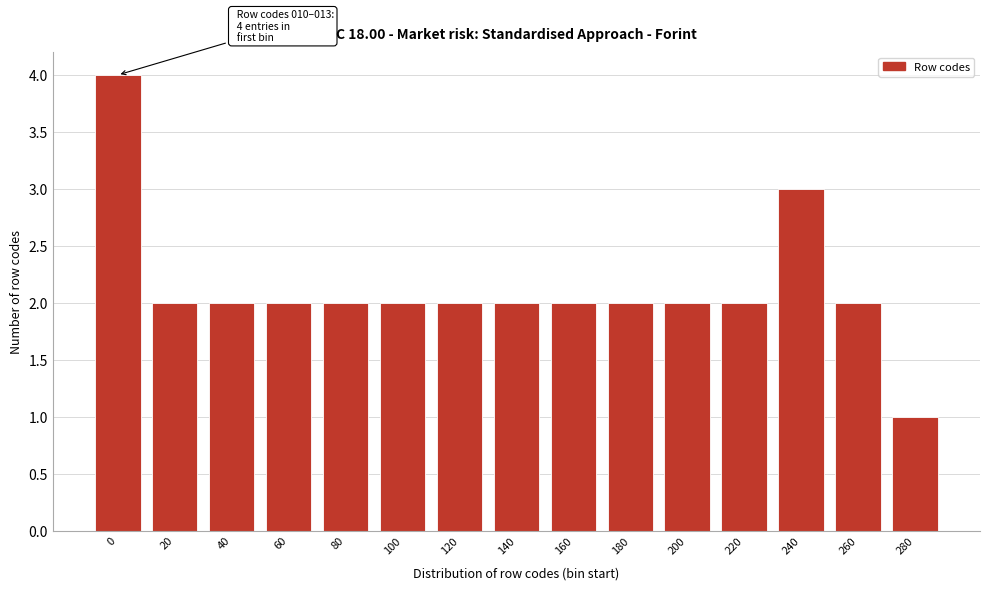

Reading left to right, extract all data points from this chart.

0=4	20=2	40=2	60=2	80=2	100=2	120=2	140=2	160=2	180=2	200=2	220=2	240=3	260=2	280=1